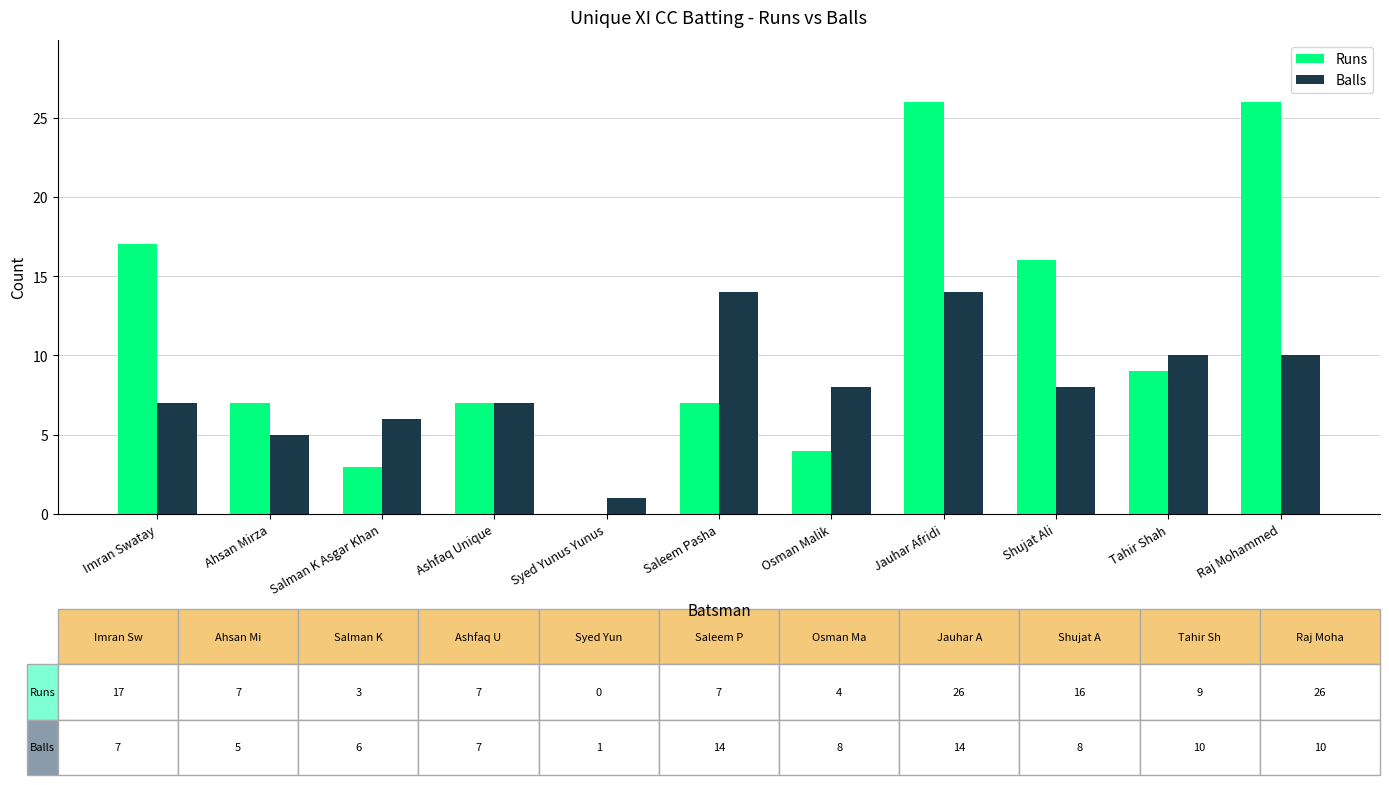

How many groups of bars are there?

11